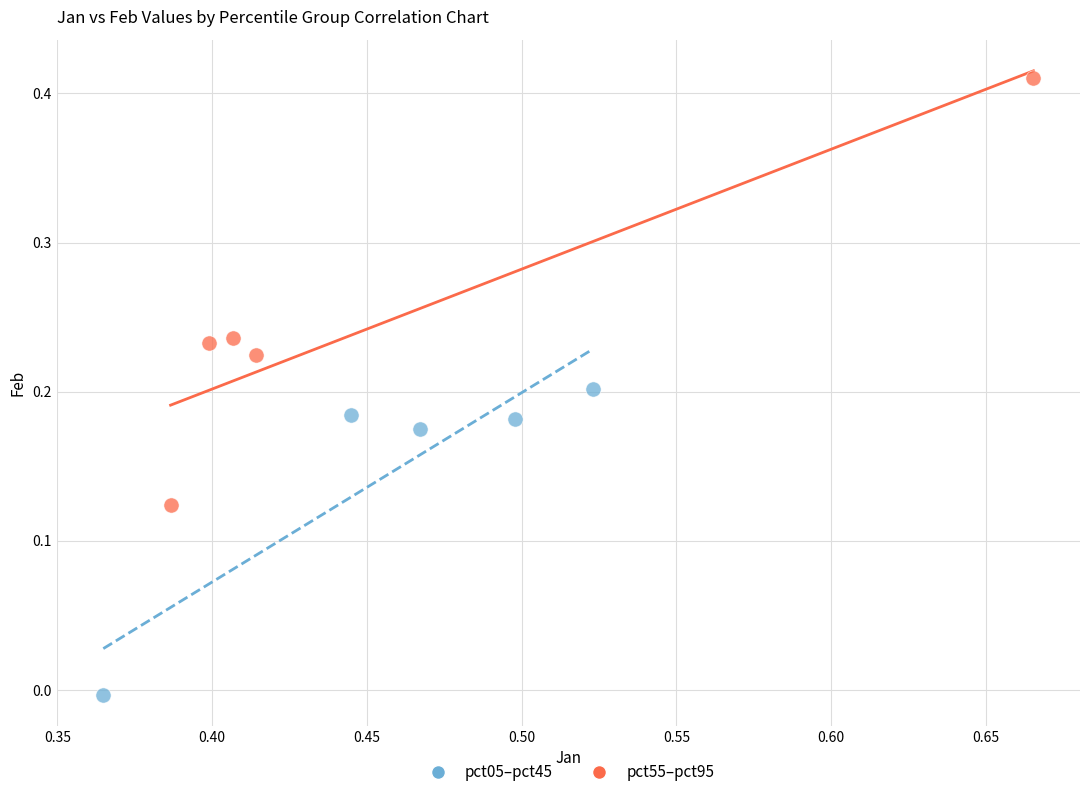

Which series reaches the maximum Y coordinate?

pct55–pct95